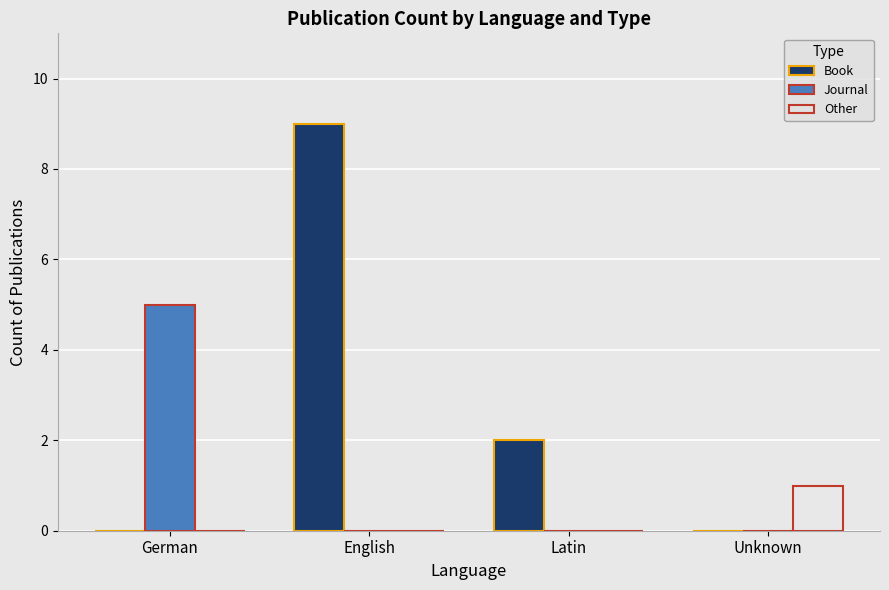

What is the total value across all series at Unknown?

1